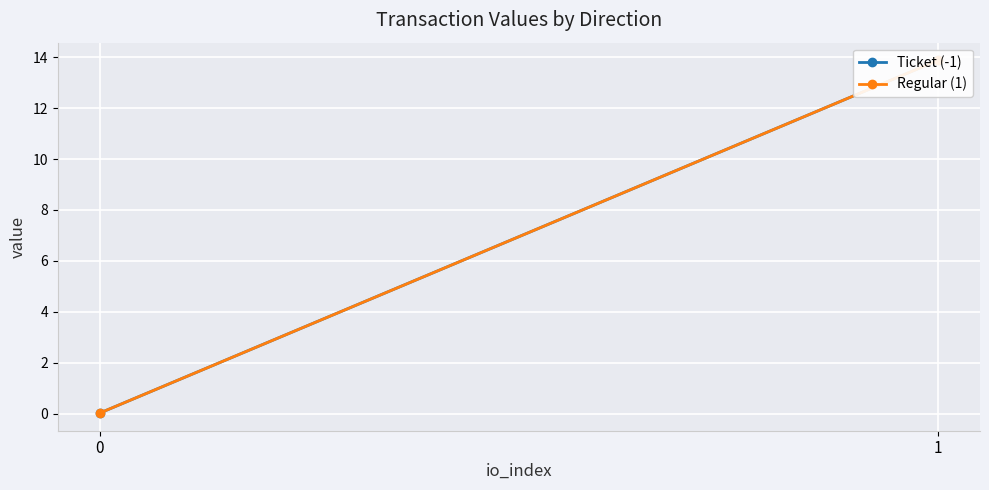

Between 0 and 1, which is larger?

1